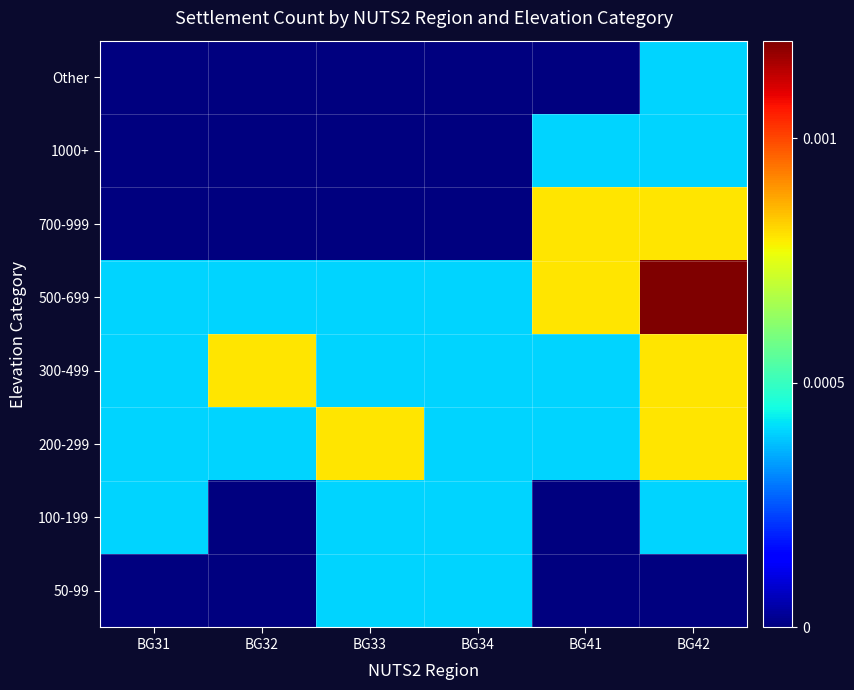

List the series in order of their peak value, lowest first.

50-99, 100-199, 1000+, Other, 200-299, 300-499, 700-999, 500-699